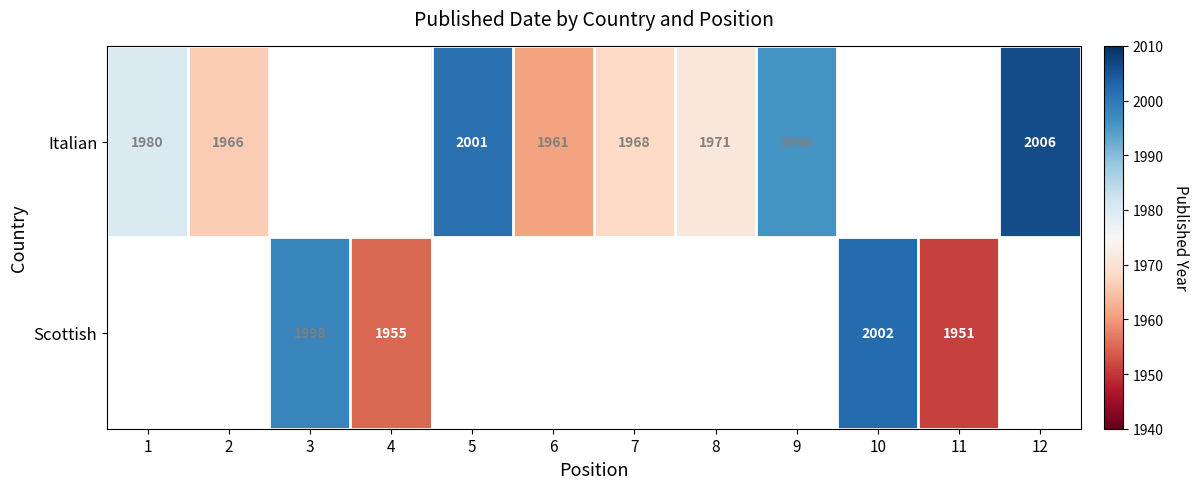

Is the value of Italian at 12 greater than the value of Scottish at 4?

Yes